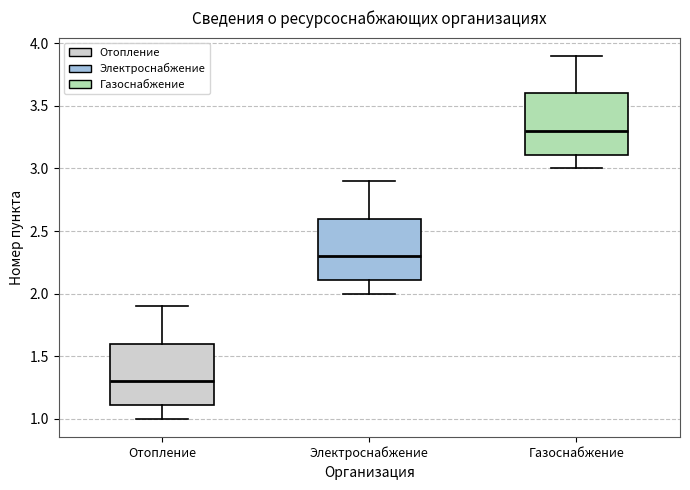

Reading left to right, transcribe this box plot: for each box, give where its median line is, the range the box spans, and where its two whiskers end, as read against the y-axis. The values are not printed on the chart, so give them approximately, as read against the axis.

Отопление: median 1.3, box 1.1 to 1.6, whiskers 1.0 to 1.9
Электроснабжение: median 2.3, box 2.1 to 2.6, whiskers 2.0 to 2.9
Газоснабжение: median 3.3, box 3.1 to 3.6, whiskers 3.0 to 3.9